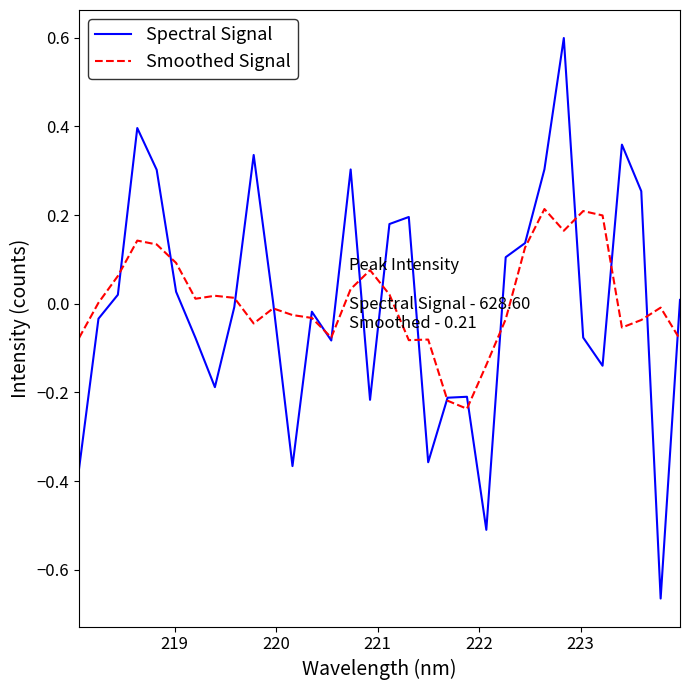

Rank the series by their maximum value, from lowest to highest.

Smoothed Signal, Spectral Signal